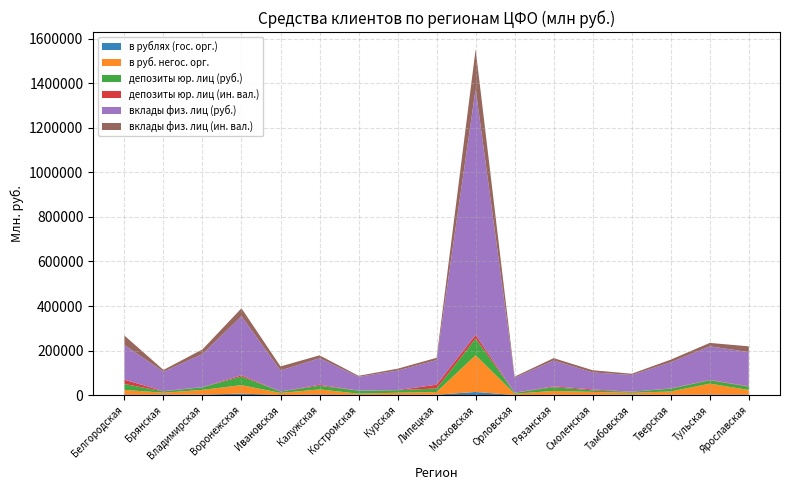

Reading left to right, list all the values displayed in this chart.

в рублях (гос. орг.): 1456	2482	1989	6763	335	2825	1194	723	1915	14115	388	1348	1464	2067	1298	2030	2408
в руб. негос. орг.: 21833	8297	21456	38081	9436	22811	5278	10001	12148	164986	5725	17560	12741	8255	14969	49386	20661
депозиты юр. лиц (руб.): 26496	5850	11833	38605	6300	16512	13444	11140	15874	74811	4560	16732	6920	4685	12392	14982	14630
депозиты юр. лиц (ин. вал.): 19255	1245	633	5818	238	4219	402	552	16734	16437	122	3517	4415	78	1383	1763	2036
вклады физ. лиц (руб.): 156114	87003	148796	264882	94175	119235	61908	87818	110562	1104430	67104	116097	76409	75281	117246	150956	153514
вклады физ. лиц (ин. вал.): 42211	8163	20654	35744	18376	12975	4520	8356	10264	177591	5037	10837	9691	5578	11931	15238	25746